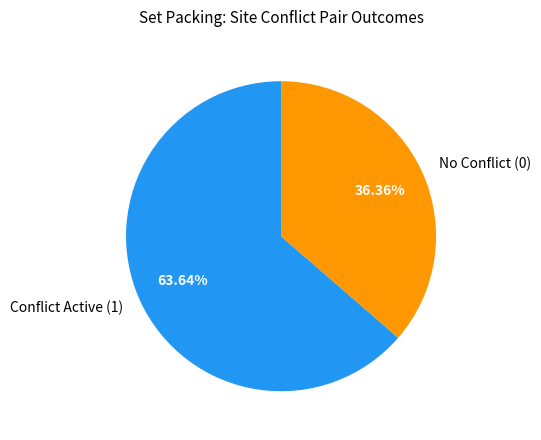

How many segments does this pie chart have?

2